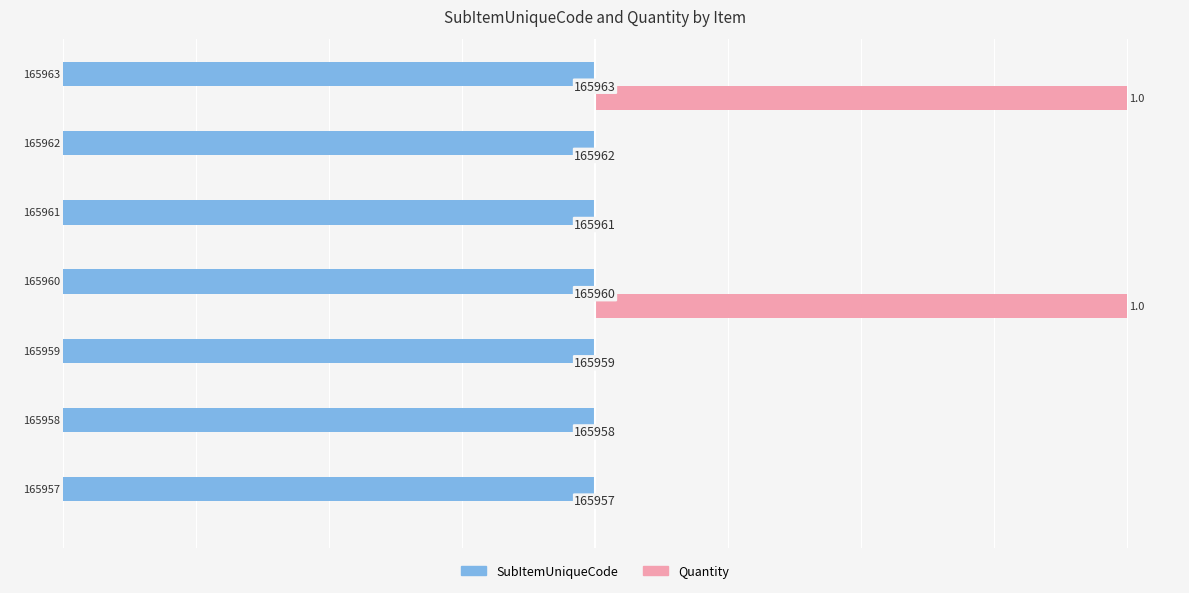

What are all the series names shown in the legend?

SubItemUniqueCode, Quantity